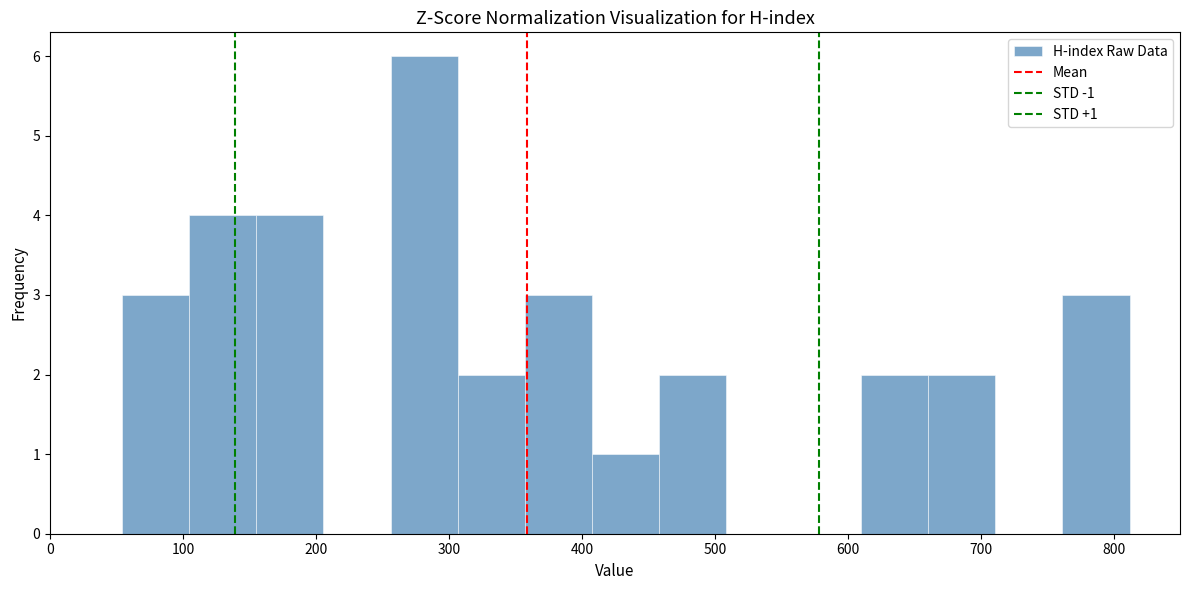

Over which range of the x-axis is the bar tallest?

260 to 310